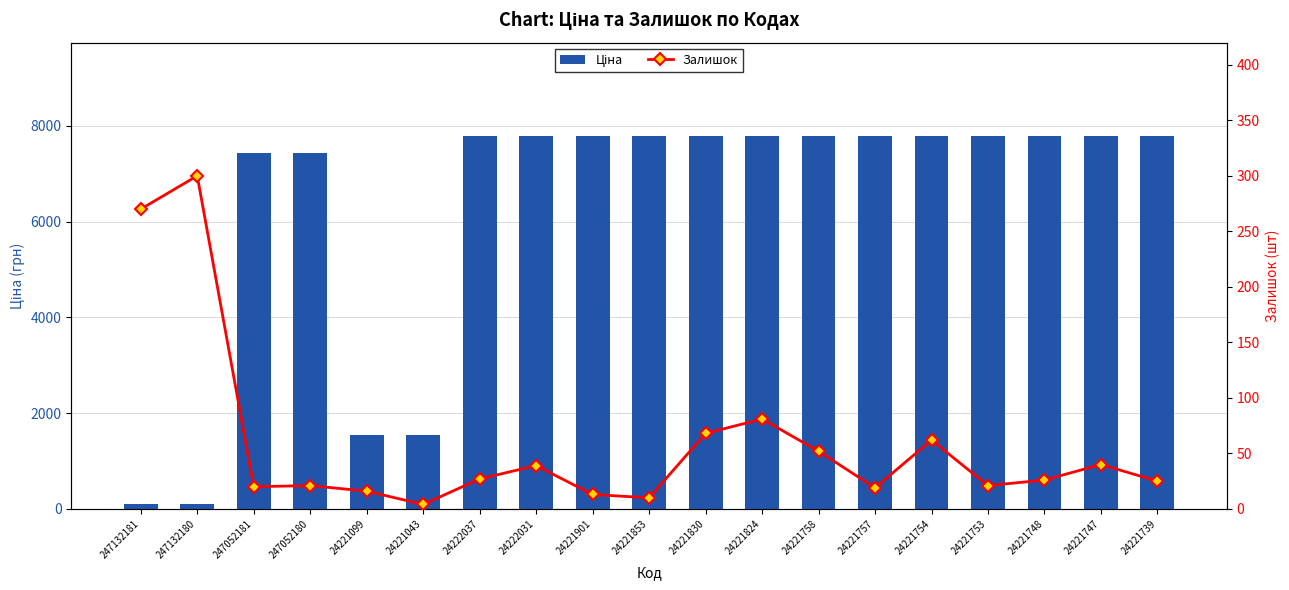

At which category is the sum across all series the highest?

24221824